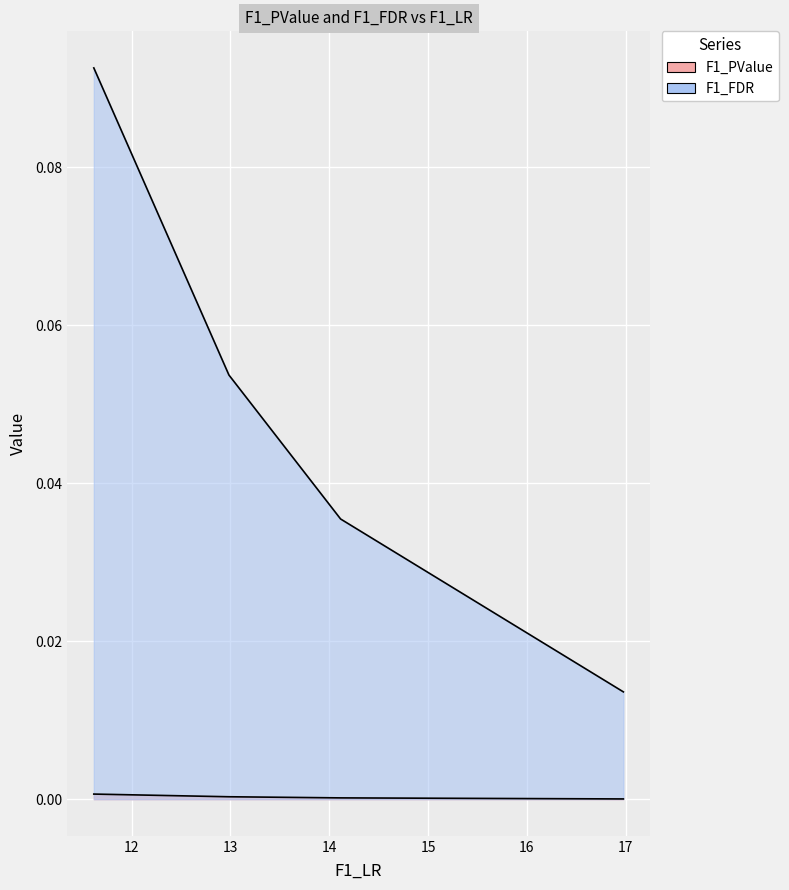

Which series has the largest total across all categories?

F1_FDR